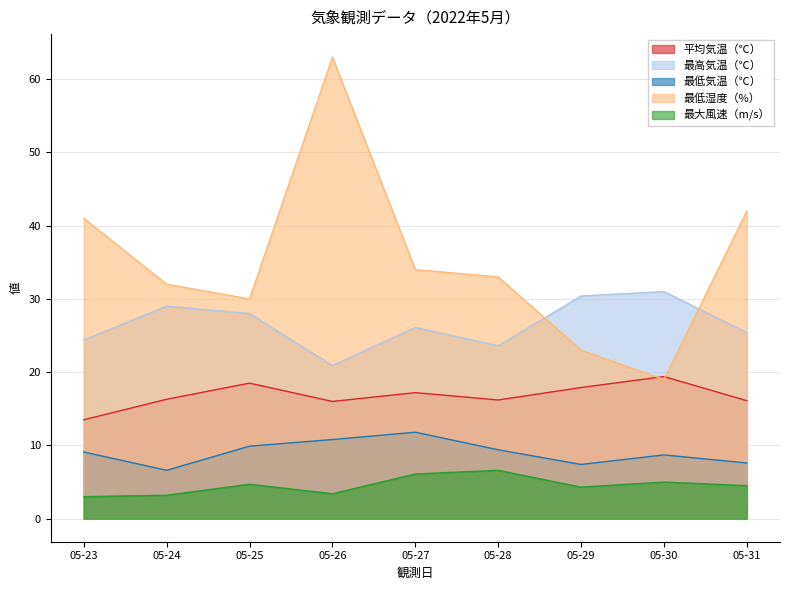

How many interior local valleys does the 最低気温（℃） series have?

2